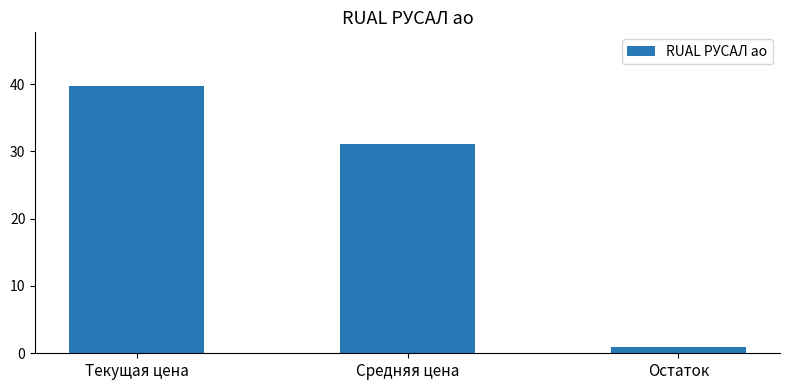

How many categories are shown in the chart?

3